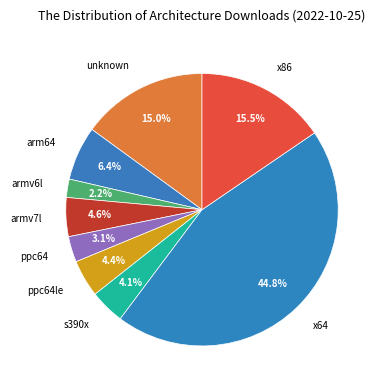

To the nearest percent, what is the difference between the largest and smallest slice percentages?

43%